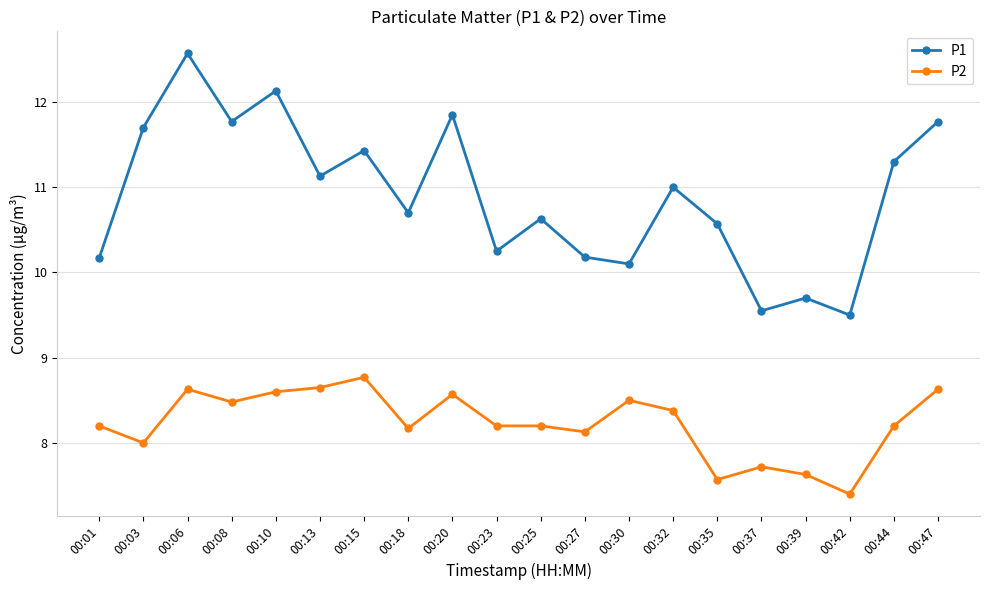

What is the difference between the maximum and minimum values in the P2 series?

1.4